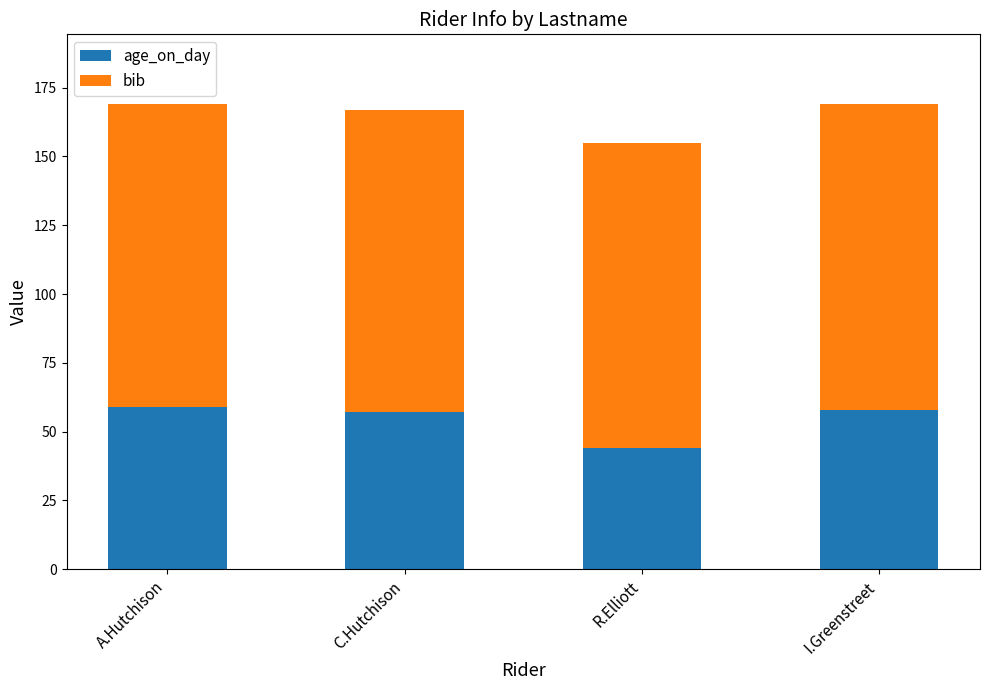

What is the sum of all age_on_day values?

218